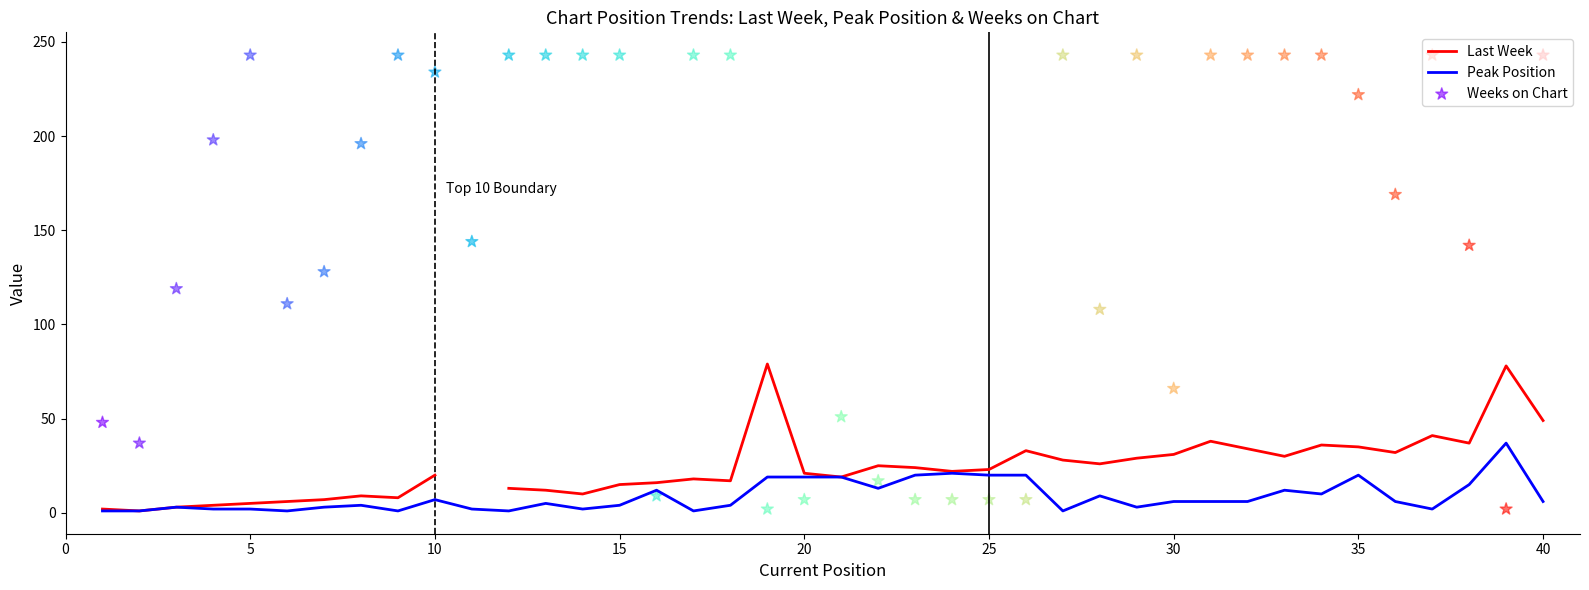

At how many categories does at least one series exceed 5?

40